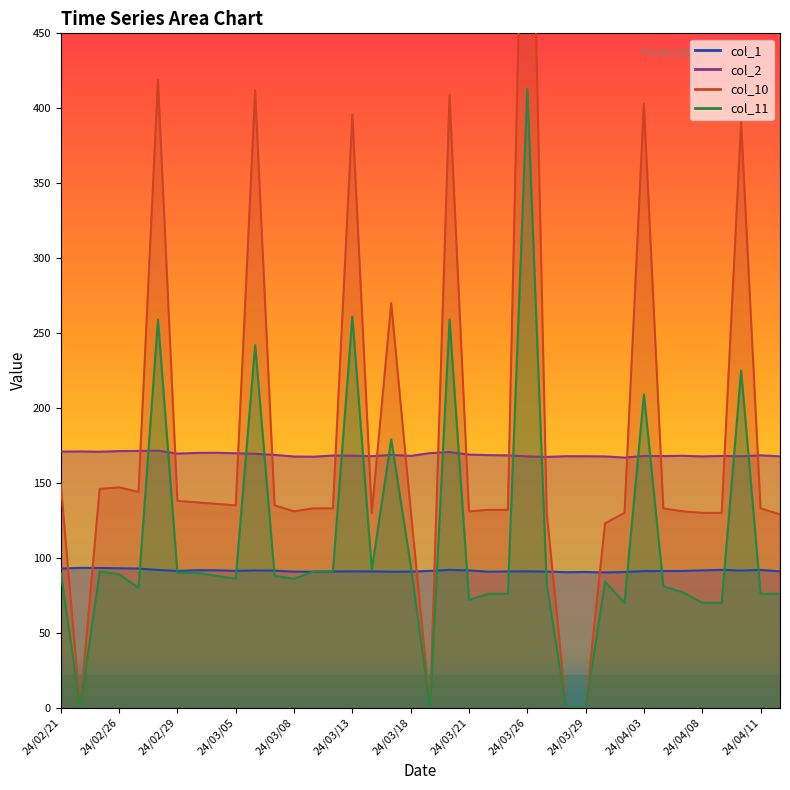

What is the difference between the col_2 values at 24/02/22 and 24/04/01?

3.3